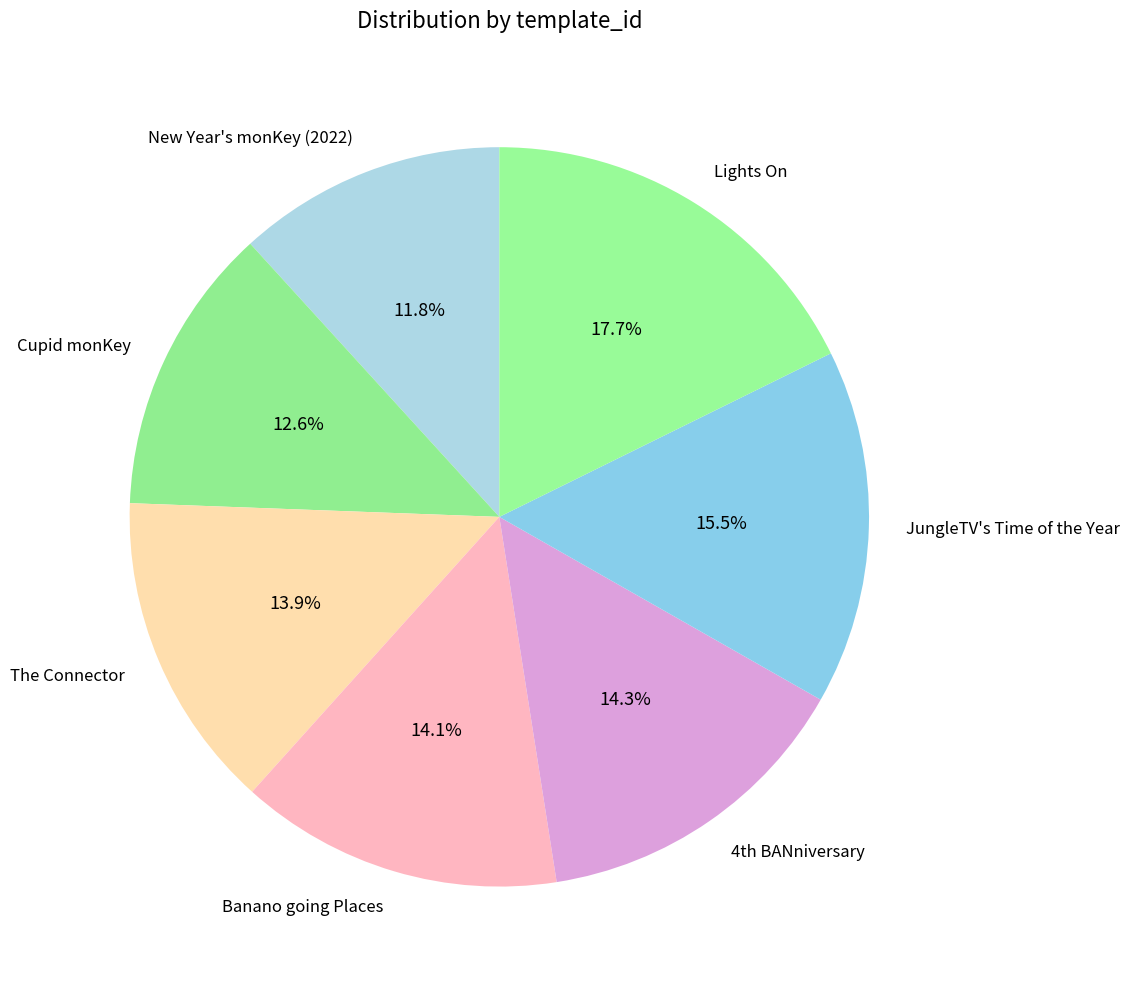

How many slices are in this pie chart?

7